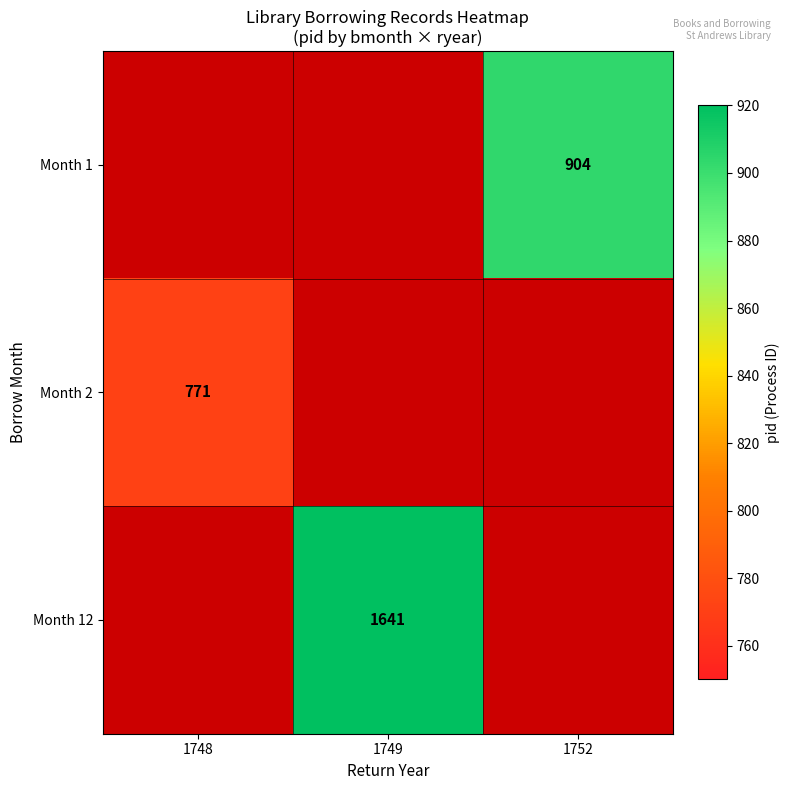

The Month 12 series shows 1641 at 1749. True or false?

True